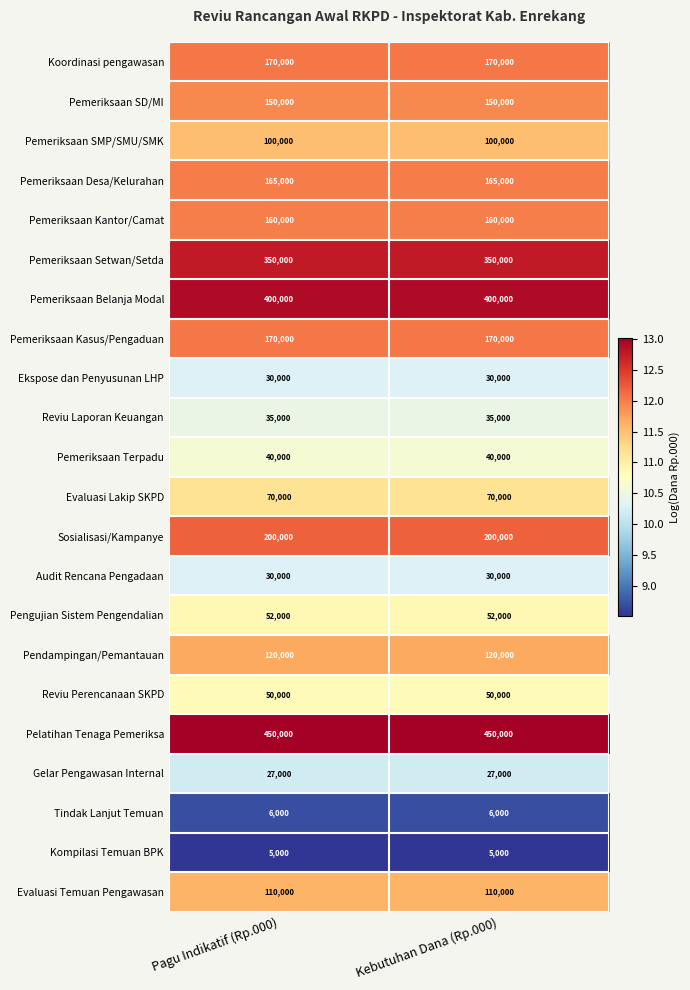

Which series has the largest total across all categories?

Pelatihan Tenaga Pemeriksa